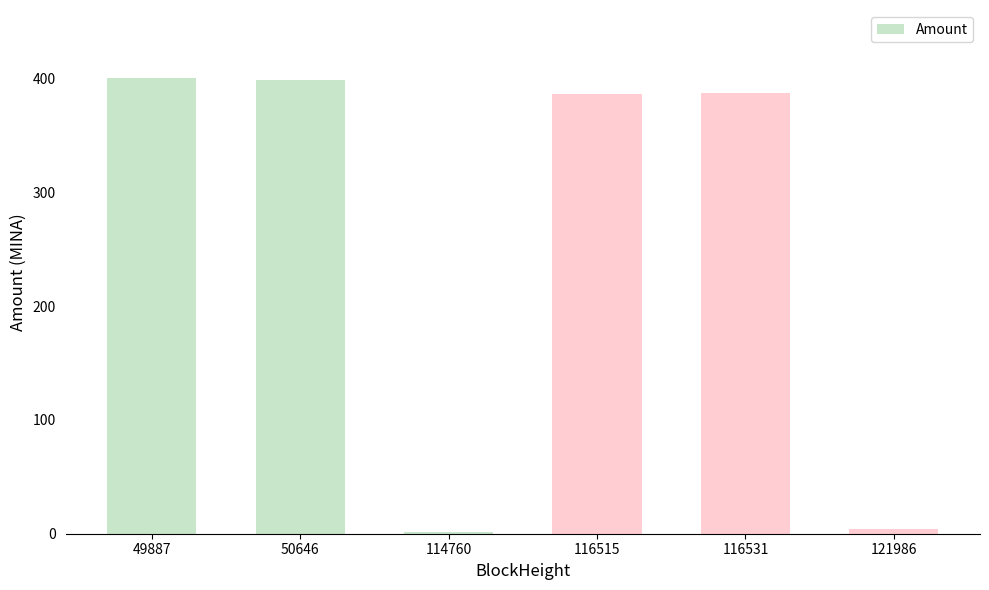

True or false: the data shows 97.6 at 116515.

False